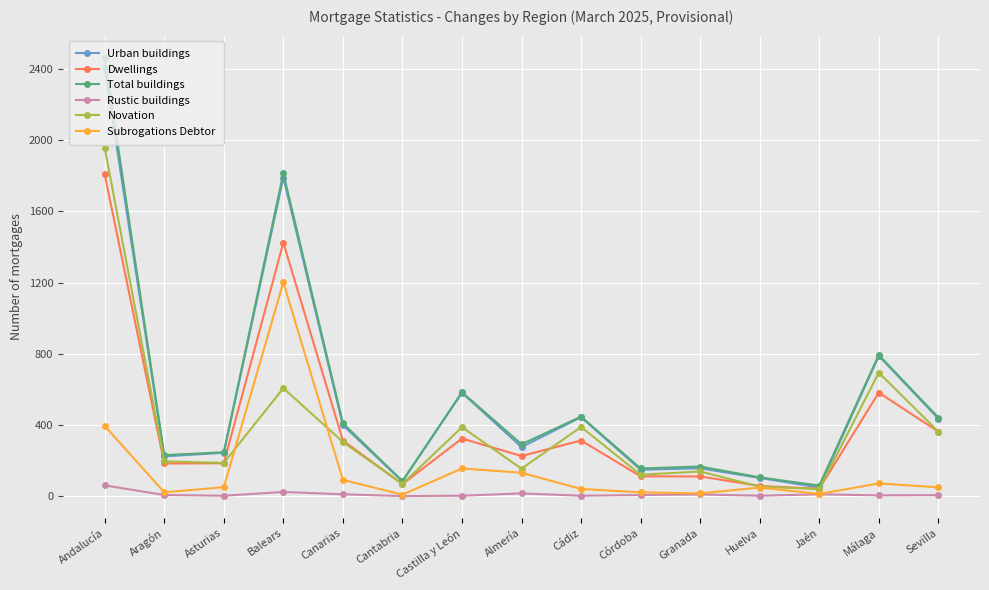

How many data points does each series have?

15